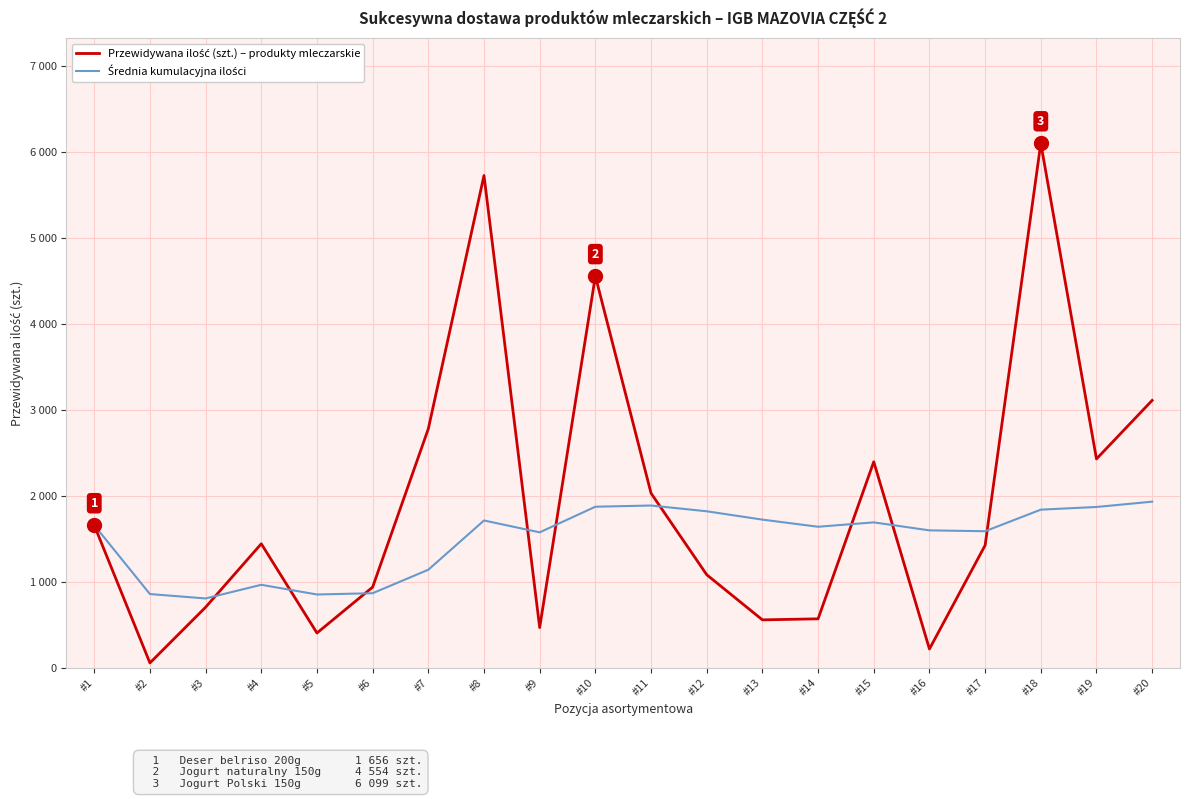

At #13, list the series in order from smallest to largest.

Przewidywana ilość (szt.) – produkty mleczarskie, Średnia kumulacyjna ilości